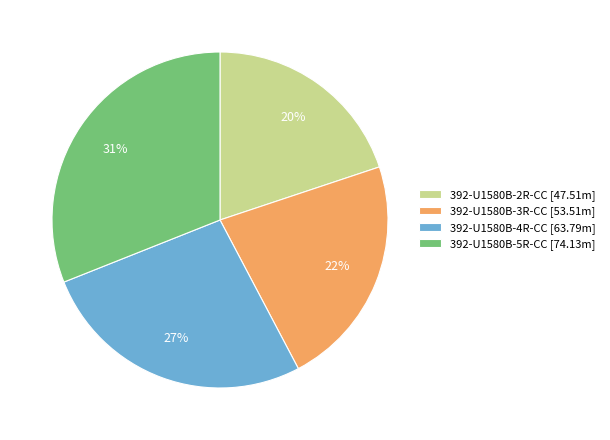

Does any single category account for the majority?

No